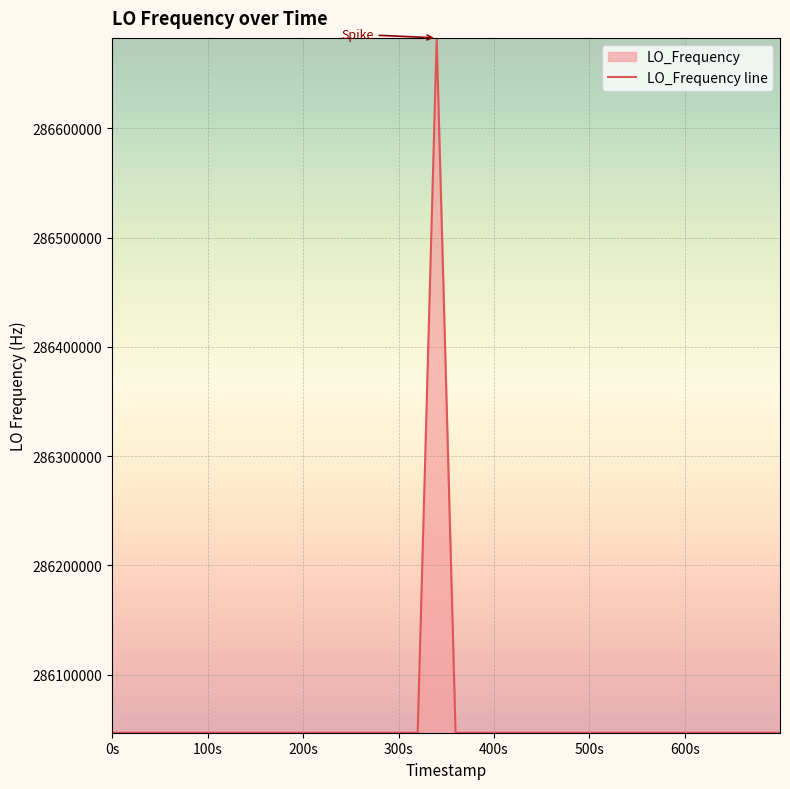

How many data points are above 286047000?

28